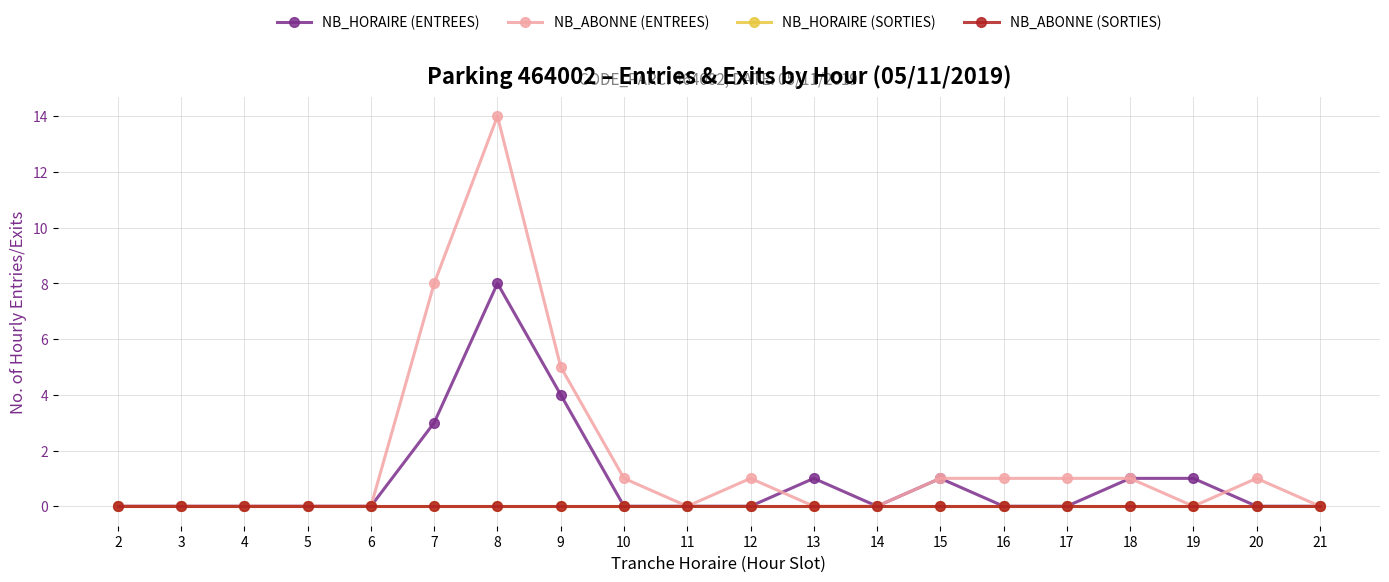

What is the total value across all series at 20?

1